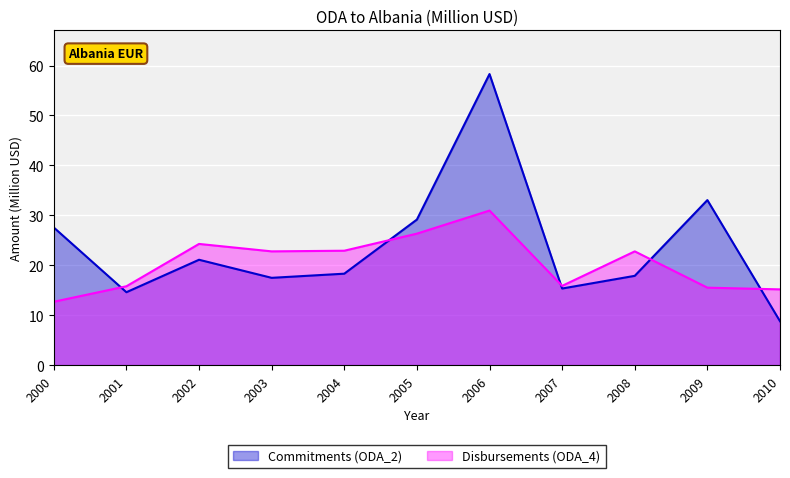

What are all the series names shown in the legend?

Commitments (ODA_2), Disbursements (ODA_4)